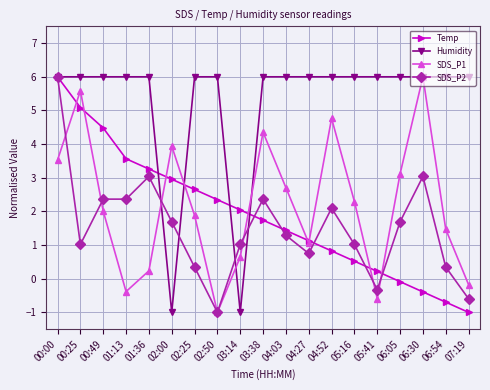

Count the number of data series in this chart.

4